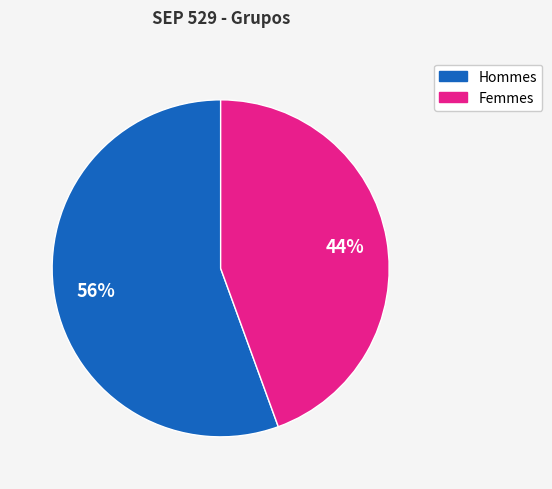

Does any single category account for the majority?

Yes